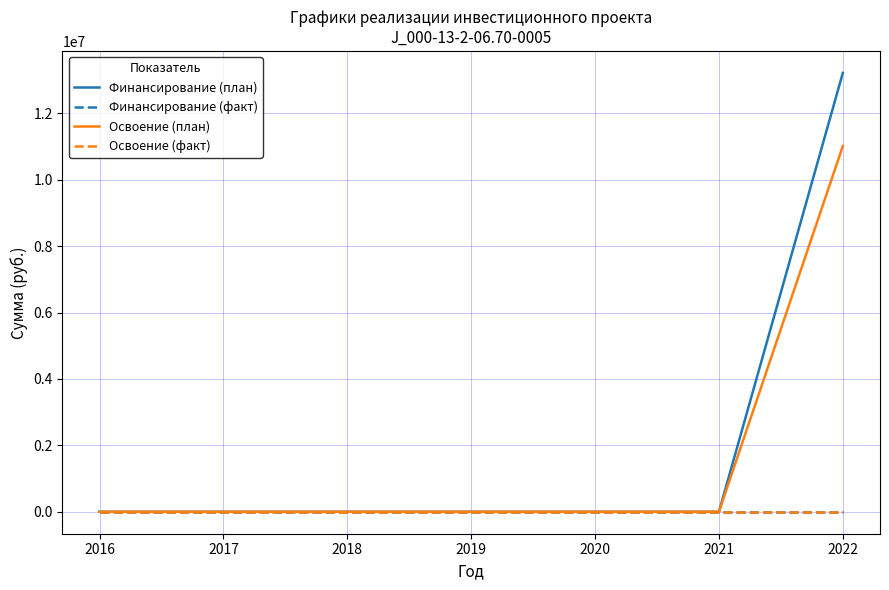

True or false: Финансирование (факт) has more than 2 points higher than both neighbors.

False